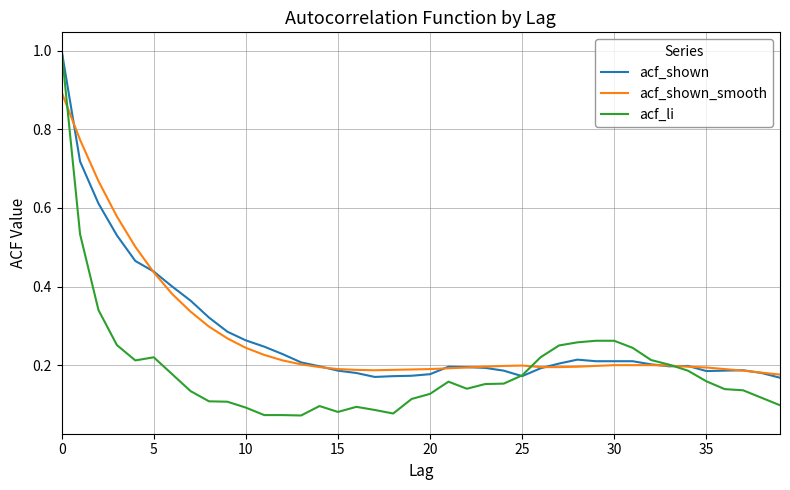

What is the highest value of the acf_shown_smooth series?

0.9